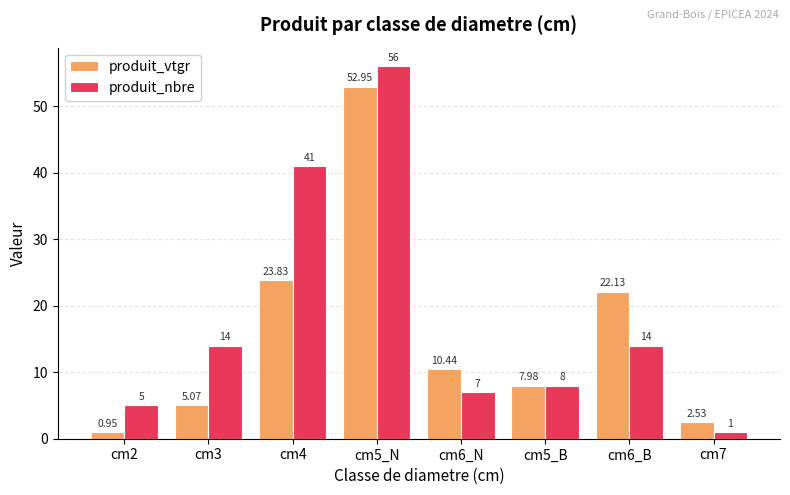

Rank the categories by produit_vtgr value from highest to lowest.

cm5_N, cm4, cm6_B, cm6_N, cm5_B, cm3, cm7, cm2